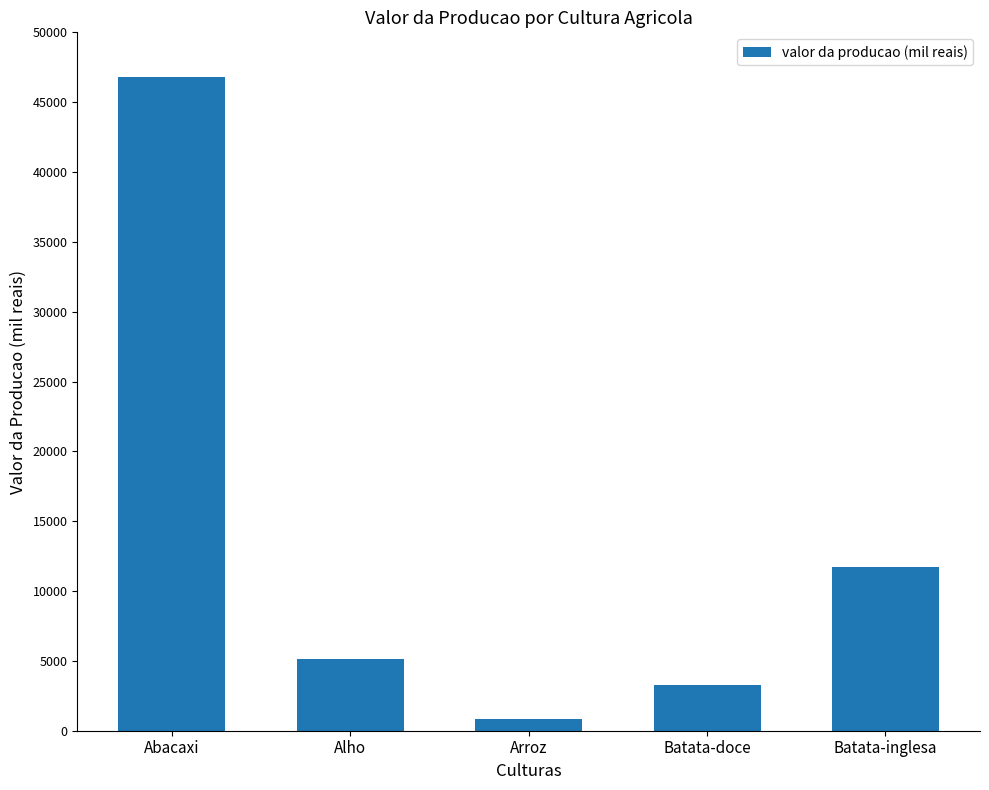

True or false: the data shows 11741 at Batata-inglesa.

True